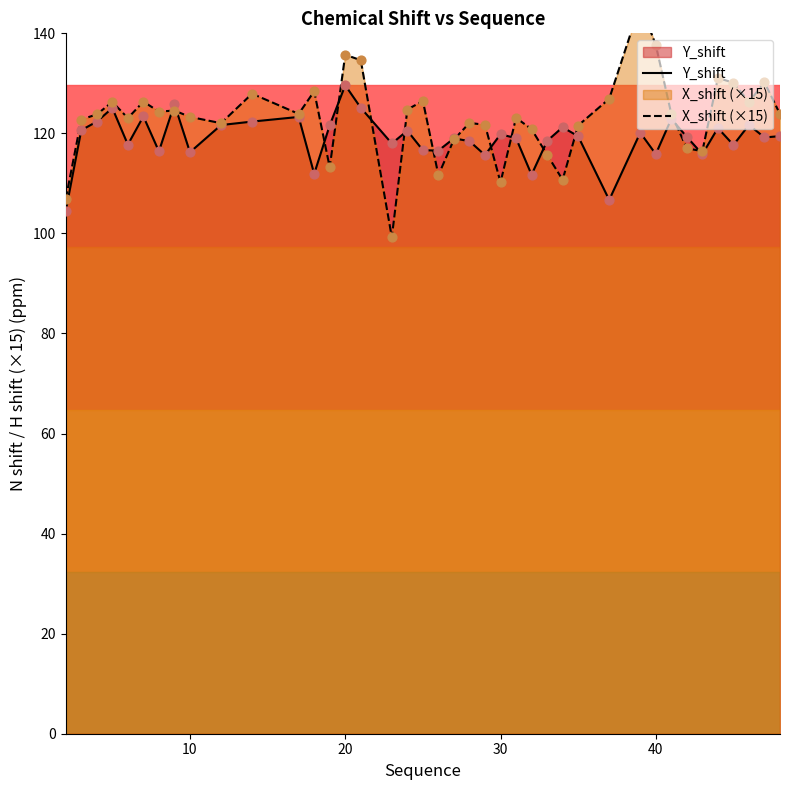

What is the minimum value for Y_shift?

104.5